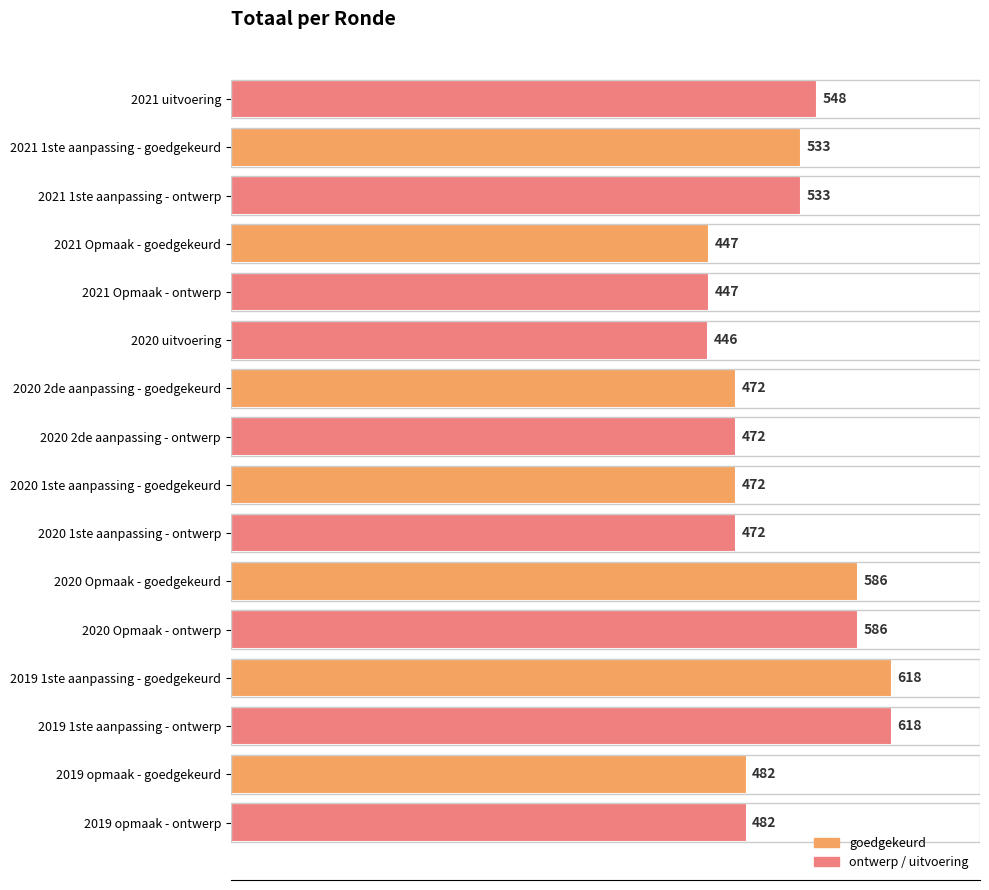

What is the average value?

513